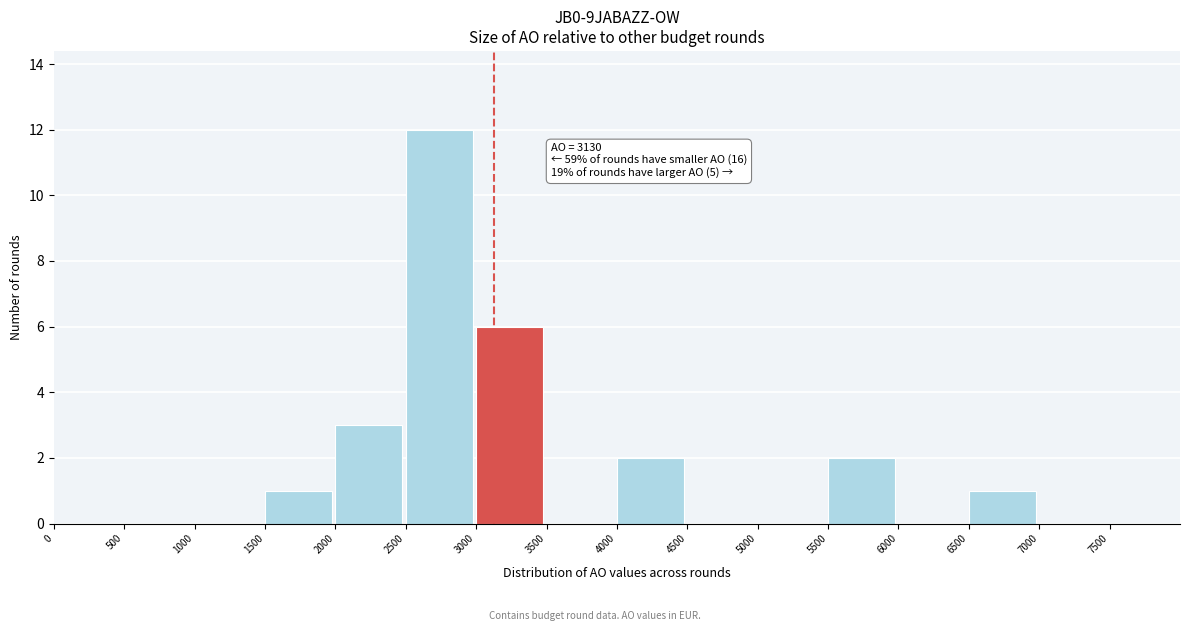

Which range on the x-axis has the tallest bar?

2500 to 3000